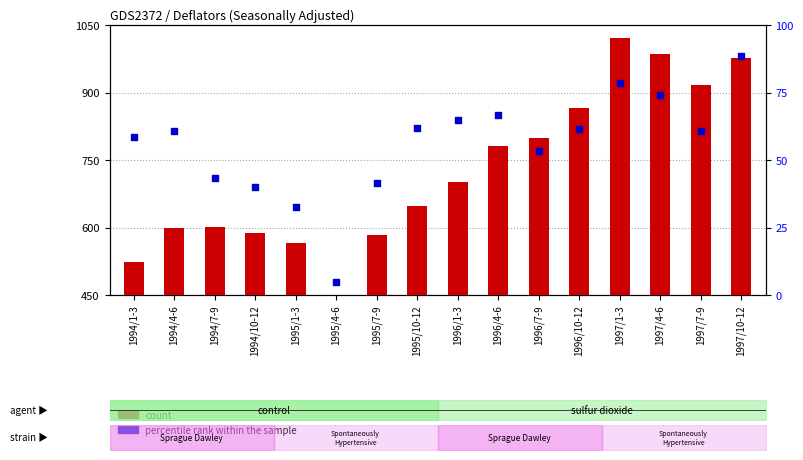

Is the value of count at 1997/10-12 greater than the value of percentile rank within the sample at 1994/10-12?

Yes